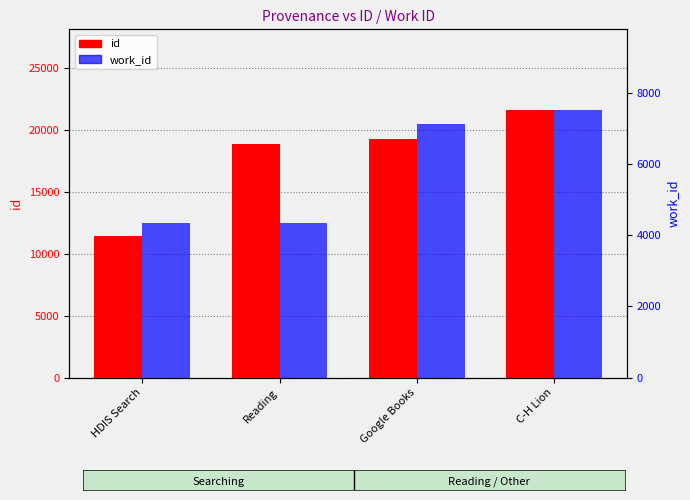

Reading left to right, transcribe all the data shown in this chart.

id: HDIS Search=11429	Reading=18909	Google Books=19306	C-H Lion=21656
work_id: HDIS Search=4353	Reading=4353	Google Books=7124	C-H Lion=7539